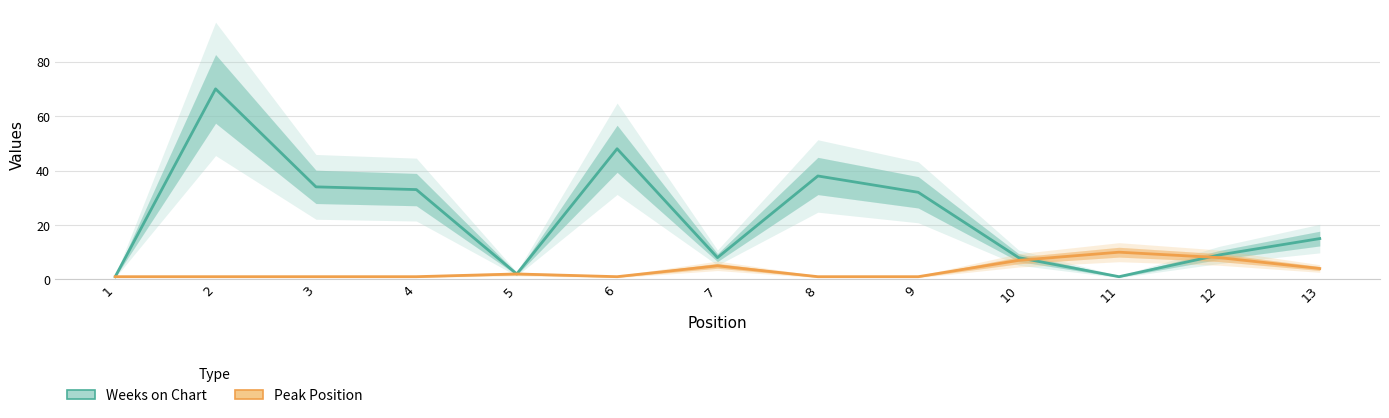

True or false: Weeks on Chart and Peak Position cross at least once.

True